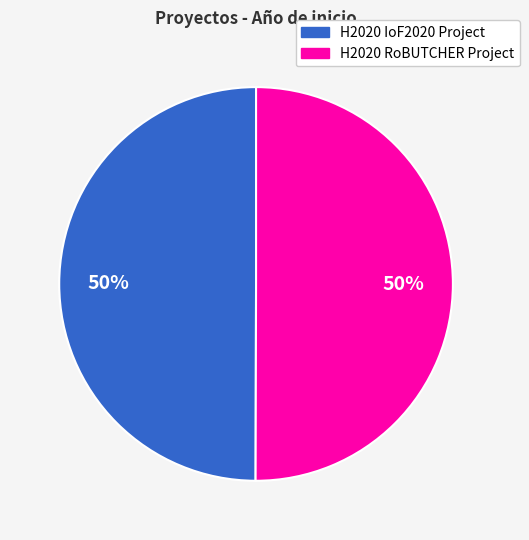

To the nearest percent, what percentage of the pie is H2020 IoF2020 Project?

50%